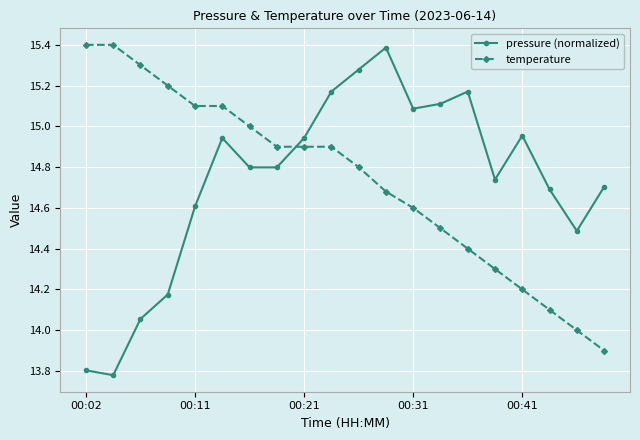

What is the value of the temperature point at the 6th from the left?

15.1